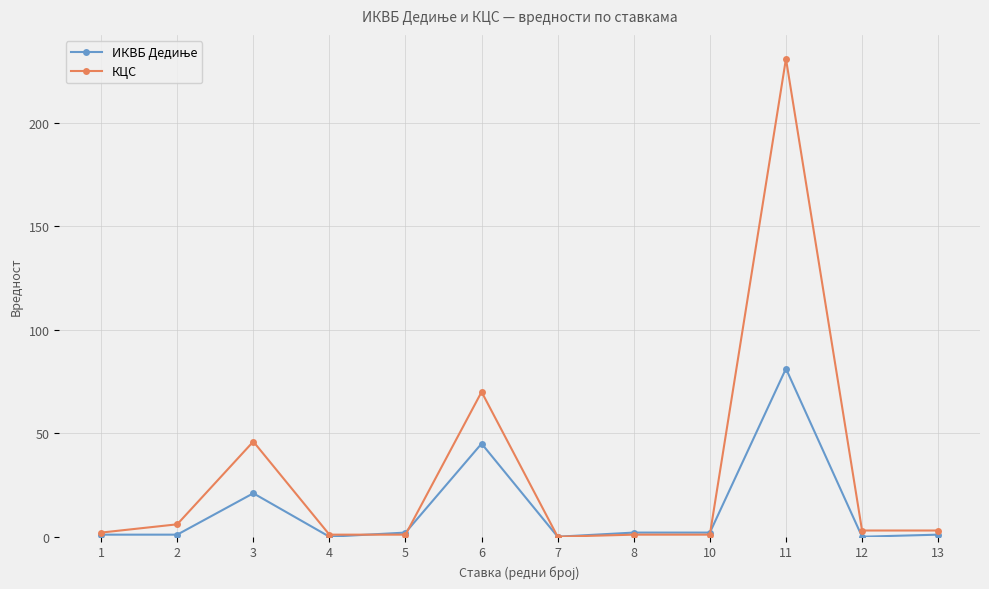

Between 6 and 10, which series saw the biggest shift?

КЦС